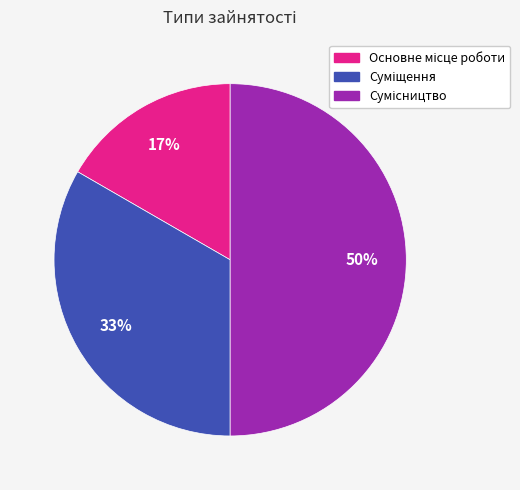

To the nearest percent, what is the average slice percentage?

33%